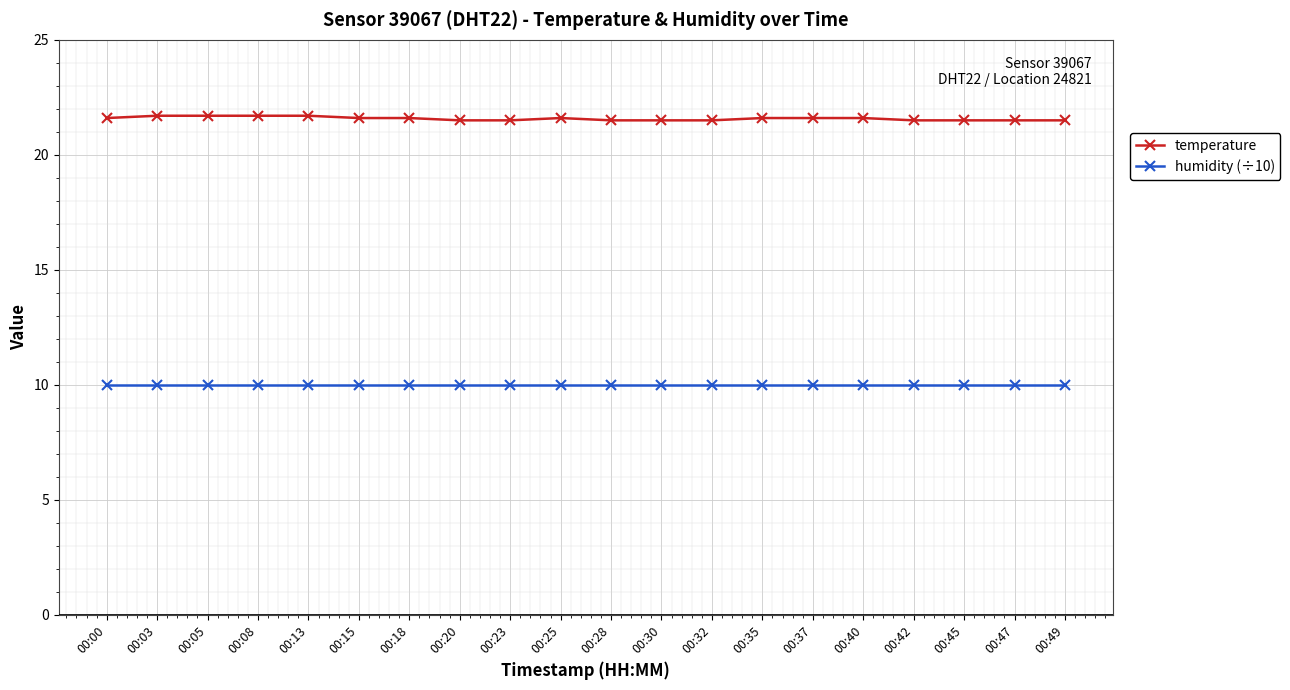

What is the sum of the temperature values at 00:30 and 00:23?

43.0